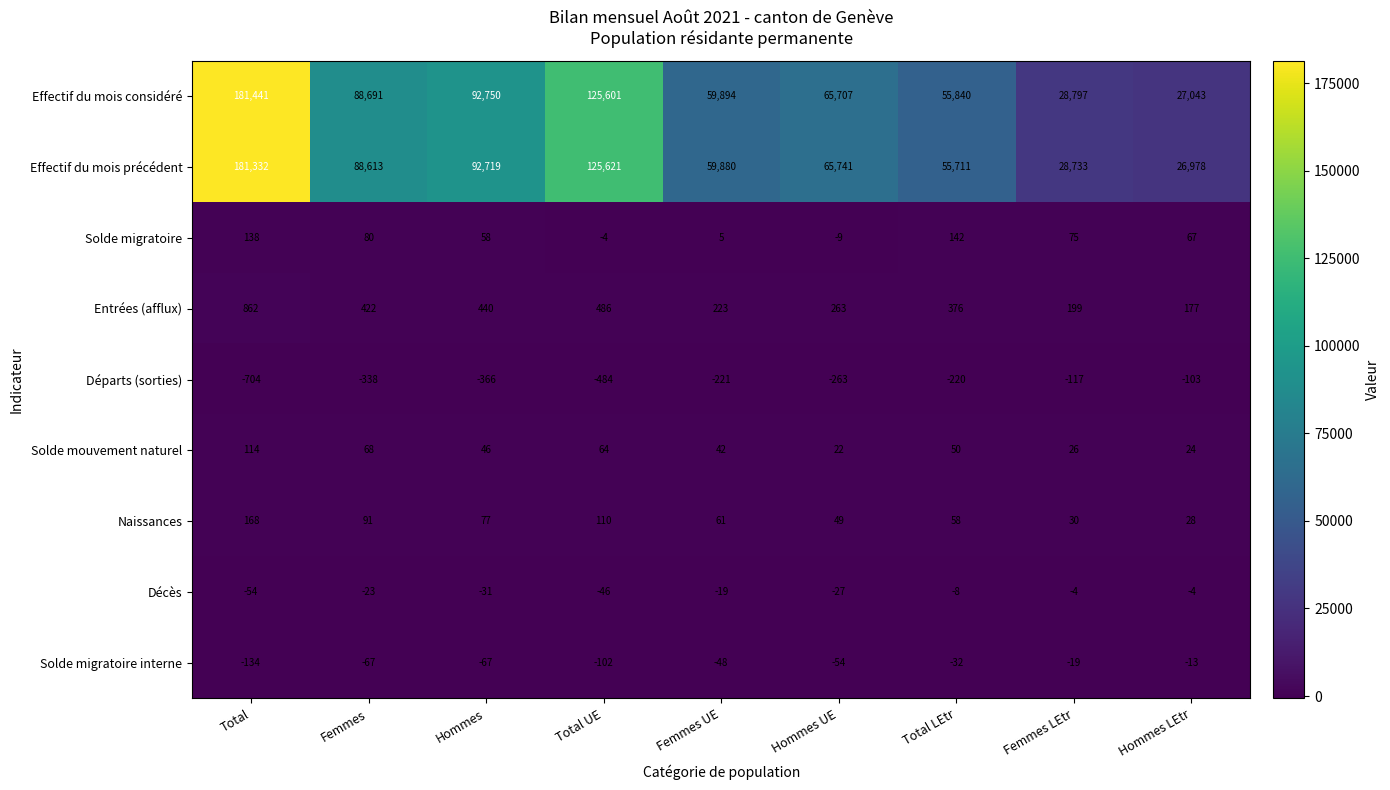

At Total, list the series in order from smallest to largest.

Départs (sorties), Solde migratoire interne, Décès, Solde mouvement naturel, Solde migratoire, Naissances, Entrées (afflux), Effectif du mois précédent, Effectif du mois considéré